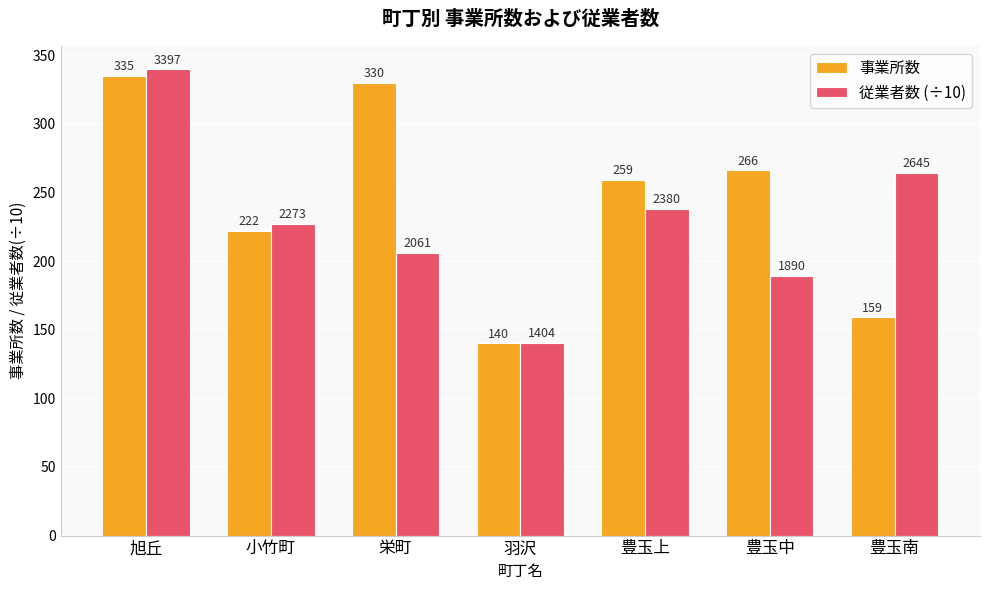

What is the maximum value for 従業者数 (÷10)?

339.7